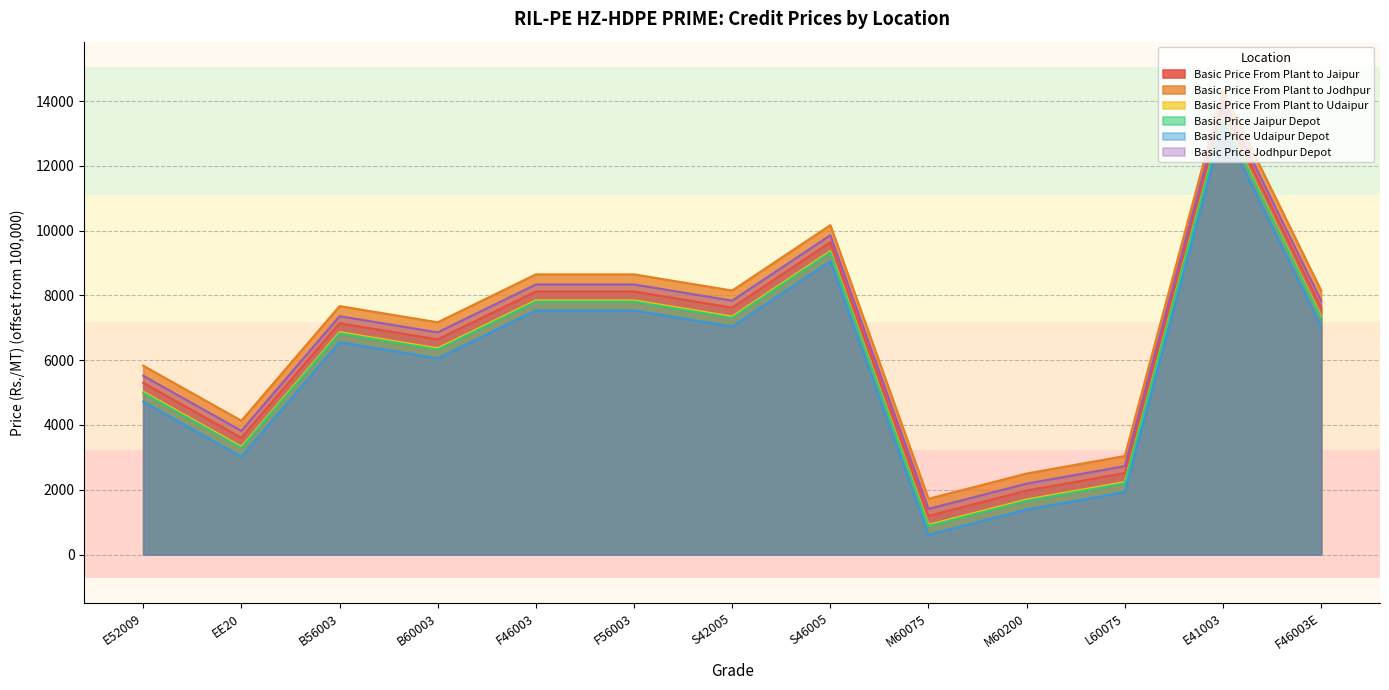

What is the sum of the Basic Price From Plant to Udaipur values at F56003 and F46003?

15698